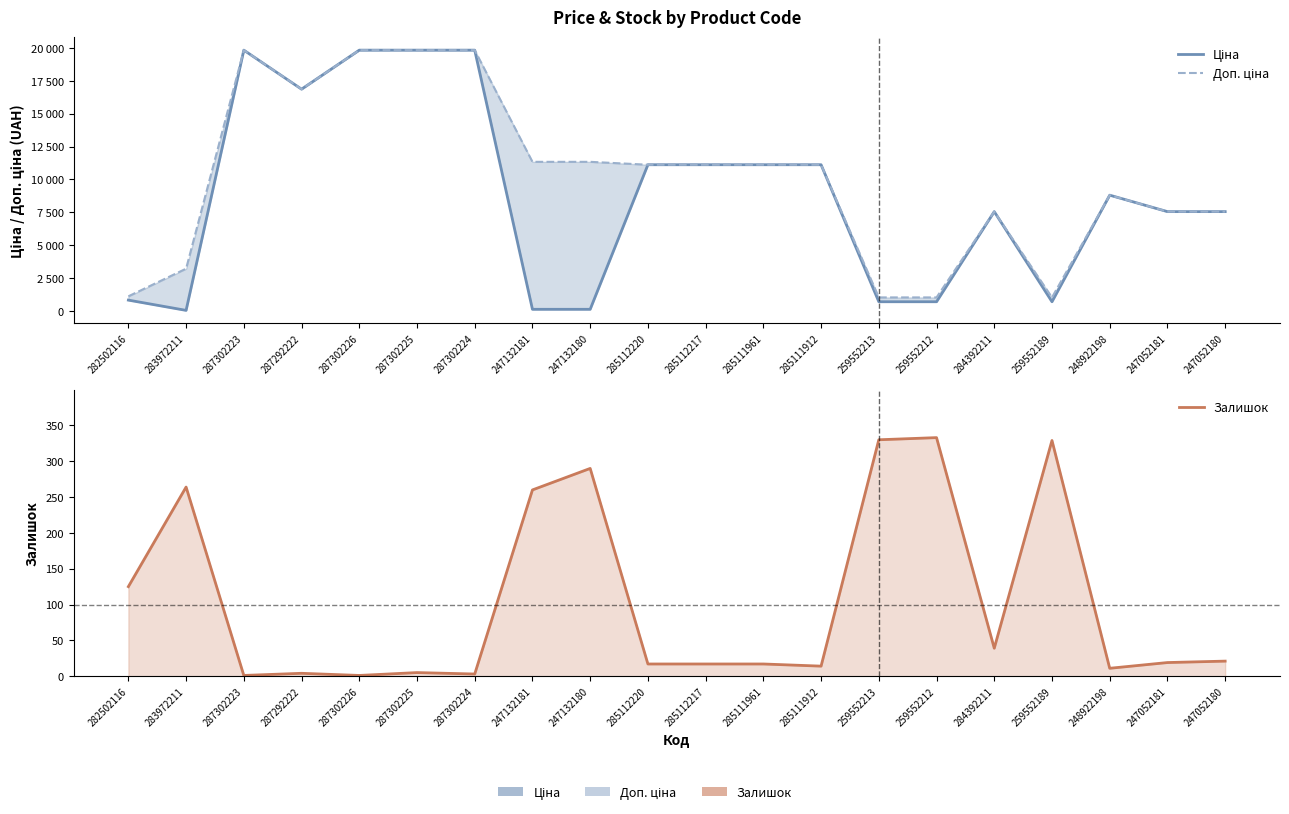

How many lines are shown in the chart?

3